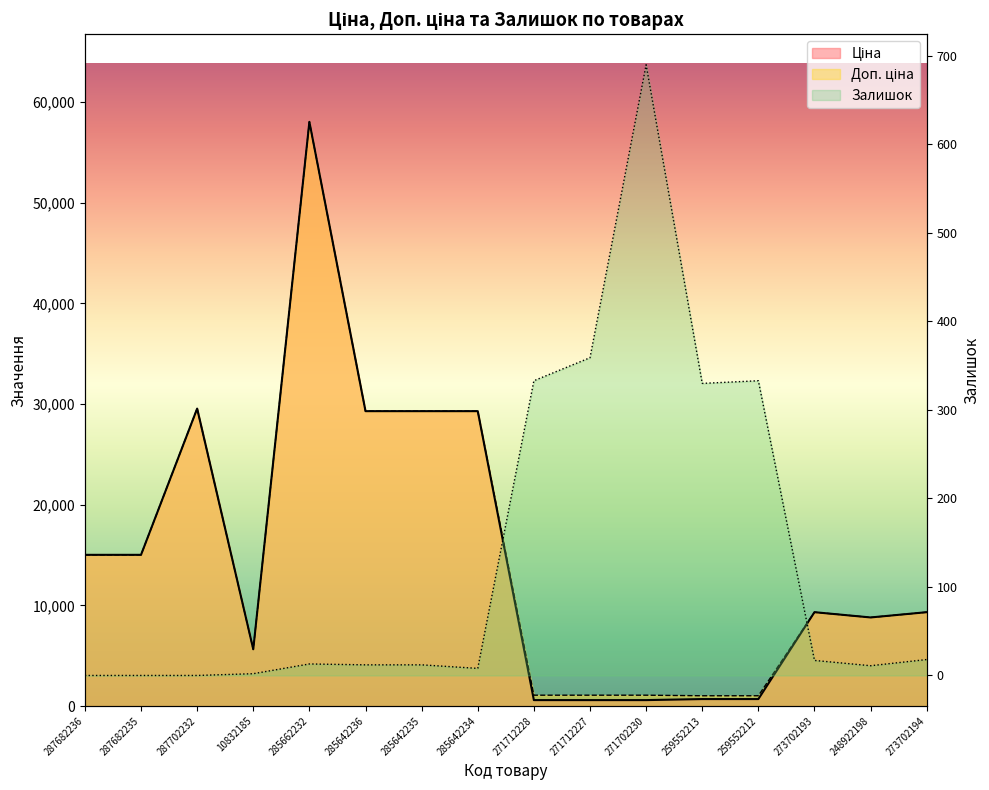

What is the spread (max minus min) of values at 259552212?

684.8